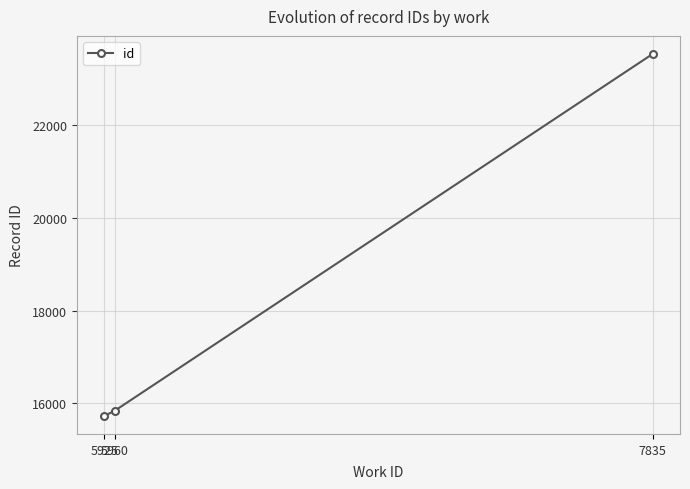

What is the sum of all values?

55101